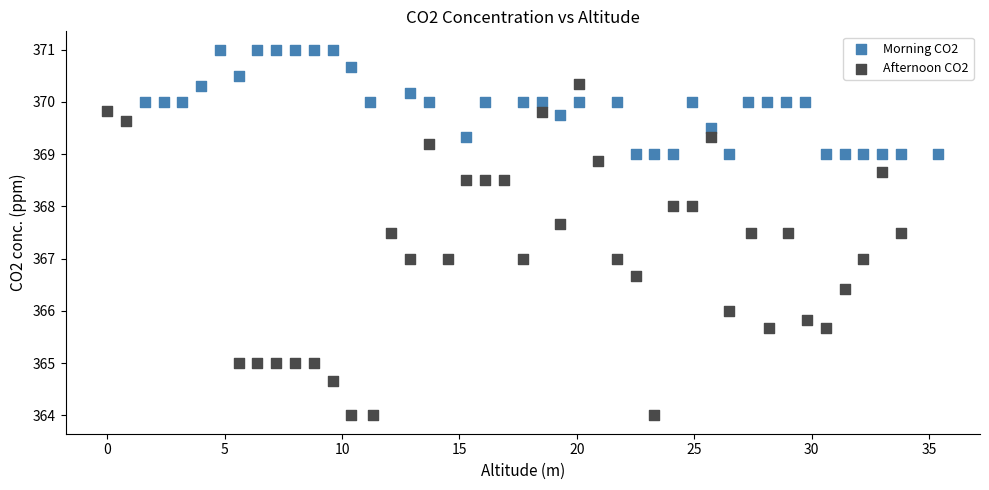

Which series reaches the maximum Y coordinate?

Morning CO2